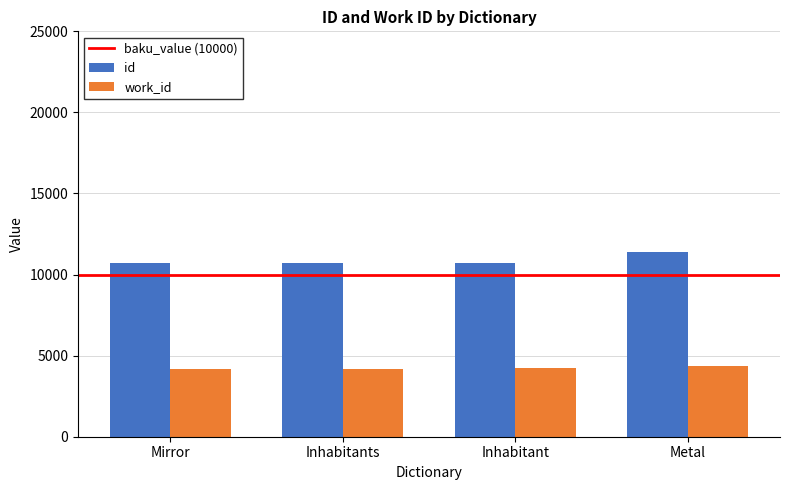

What is the value of the work_id bar at the 3rd from the left?

4251